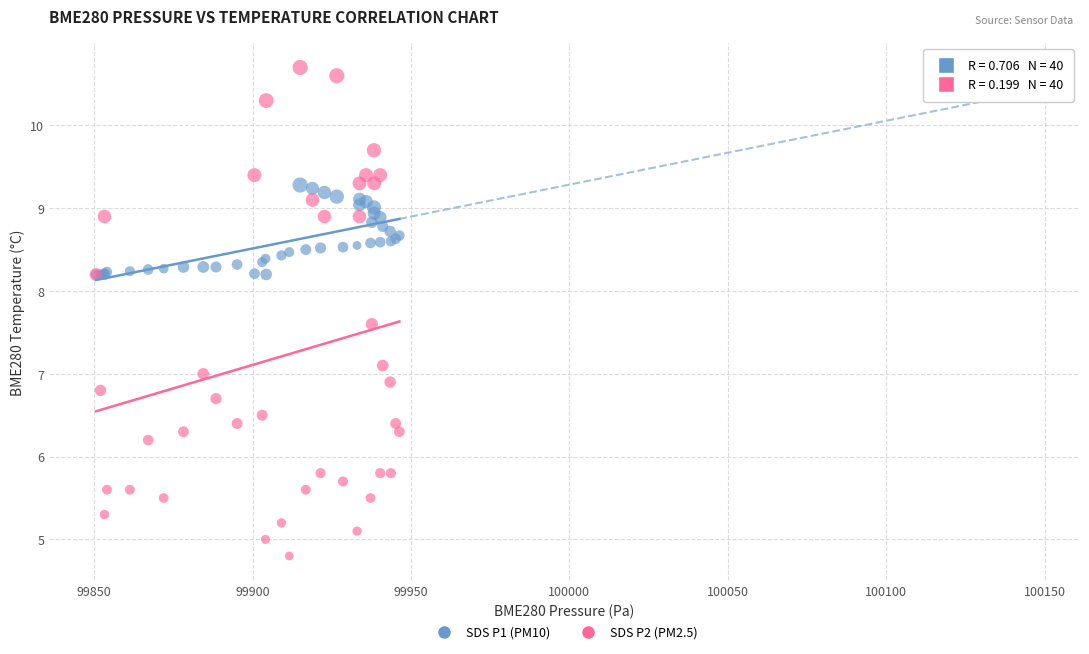

What are all the series names shown in the legend?

SDS P1 (PM10), SDS P2 (PM2.5)